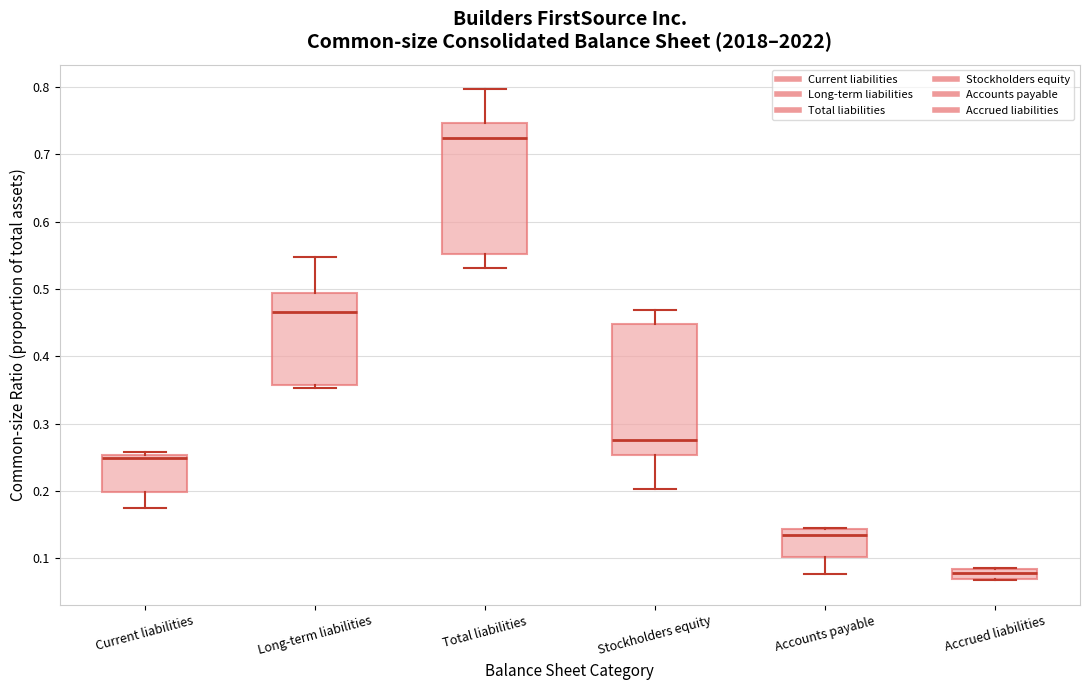

Which box's median line is the highest?

Total liabilities